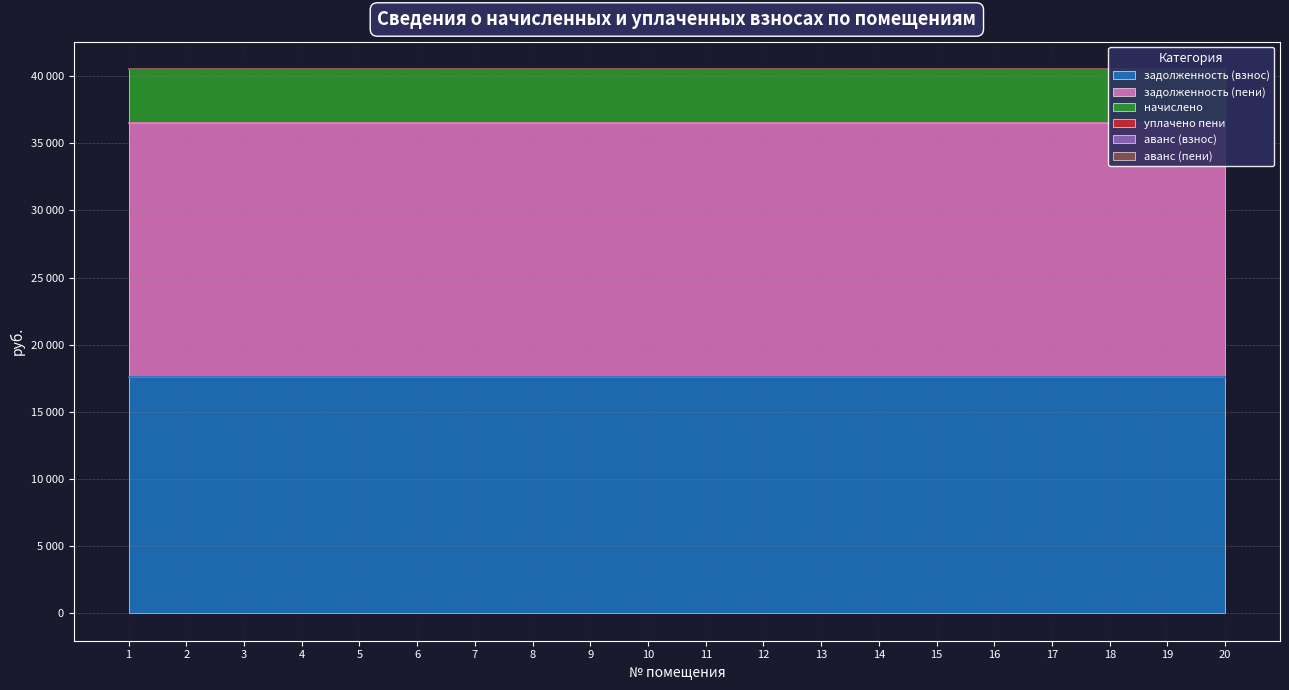

True or false: уплачено пени has more than 0 points higher than both neighbors.

False